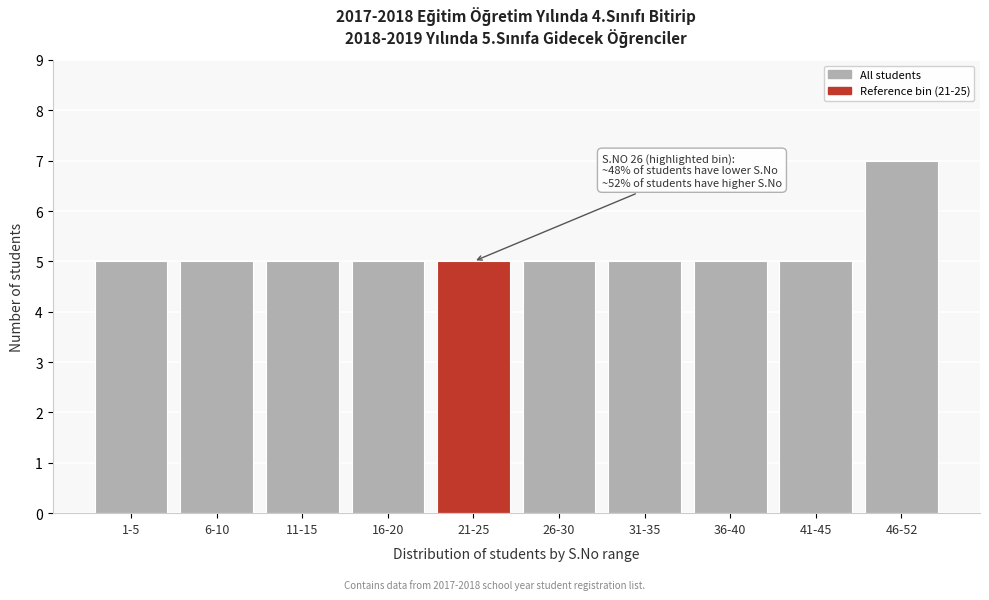

Reading left to right, what are all the values shown in this chart?

1-5=5	6-10=5	11-15=5	16-20=5	21-25=5	26-30=5	31-35=5	36-40=5	41-45=5	46-52=7